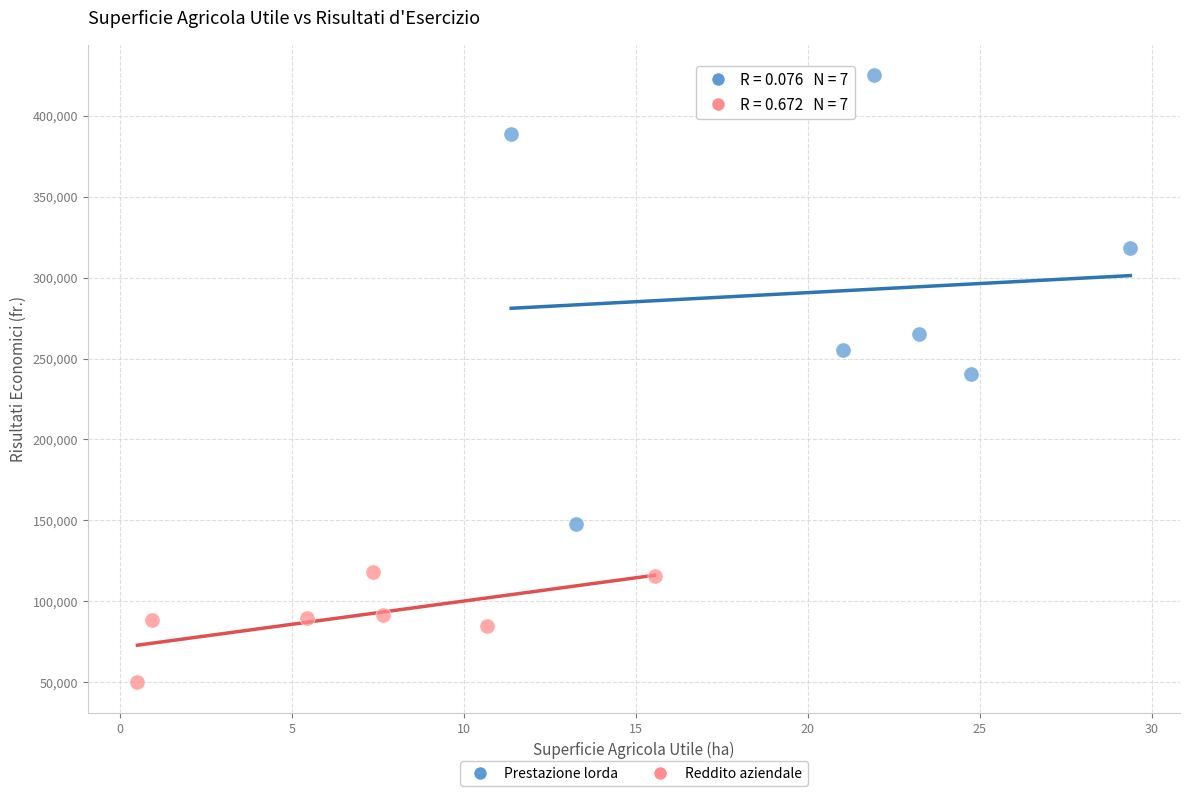

Which series reaches the minimum Y coordinate?

Reddito aziendale